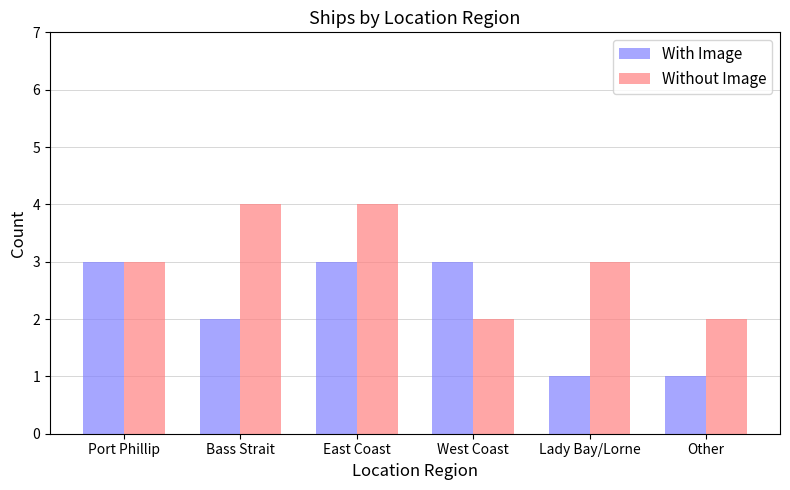

Count the With Image values in the range 1 to 3.

6